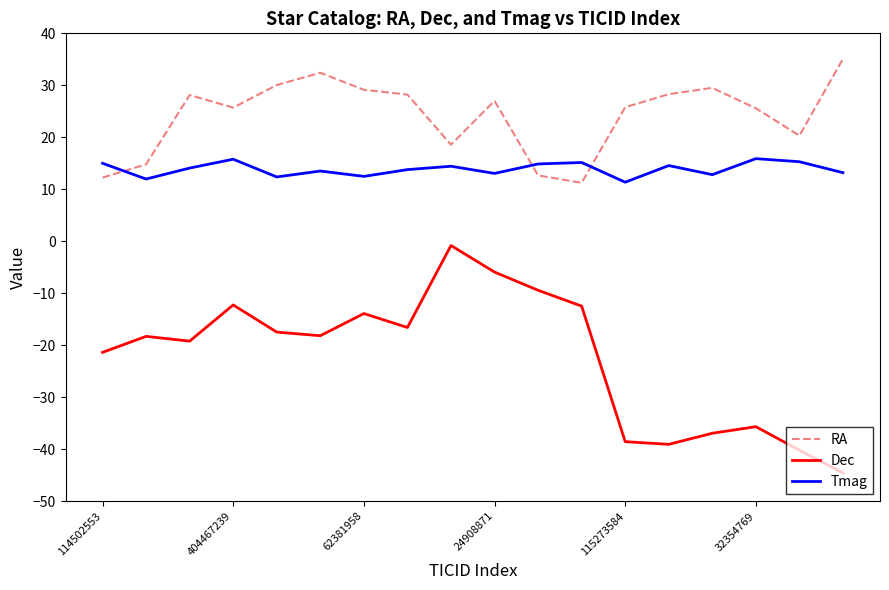

How many categories are shown in the chart?

18